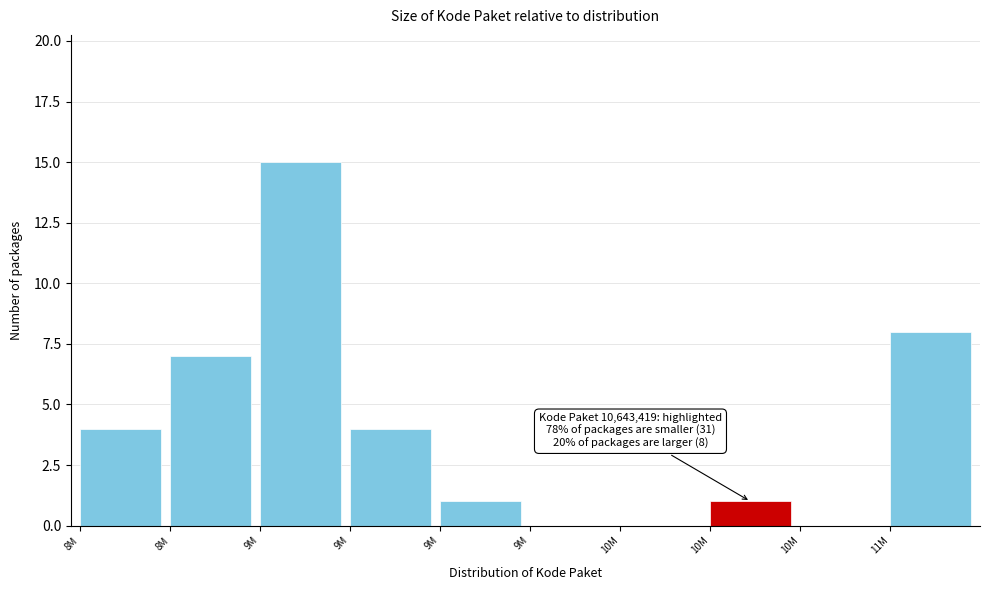

How many series are shown in this chart?

1